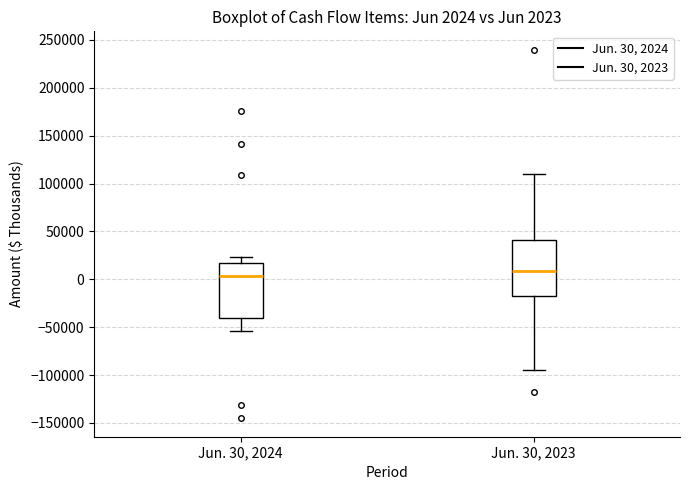

Which box has the highest median line?

Jun. 30, 2023